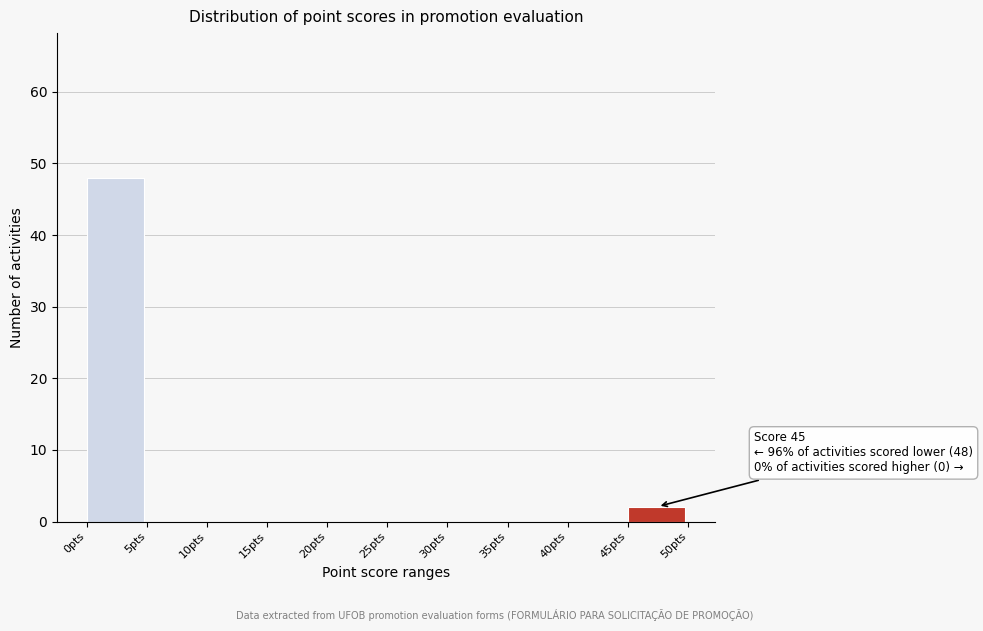

Which range on the x-axis has the tallest bar?

0 to 5